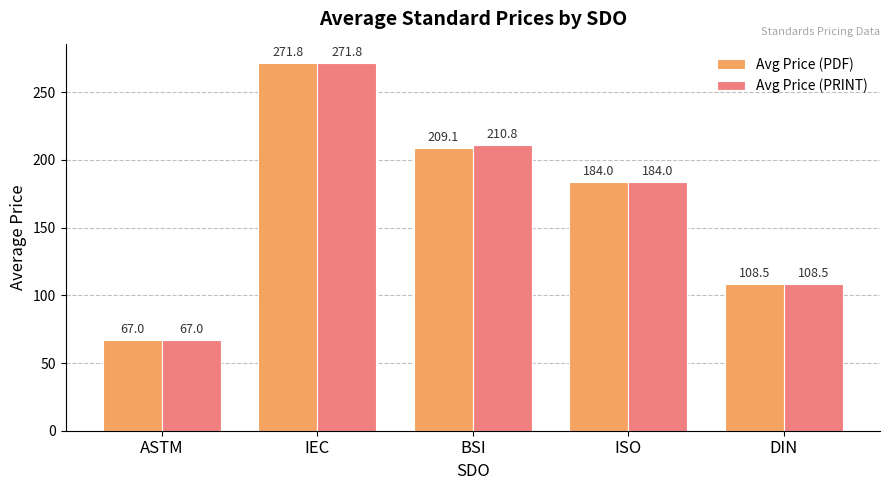

True or false: Avg Price (PDF) has a value of 108.5 at DIN.

True